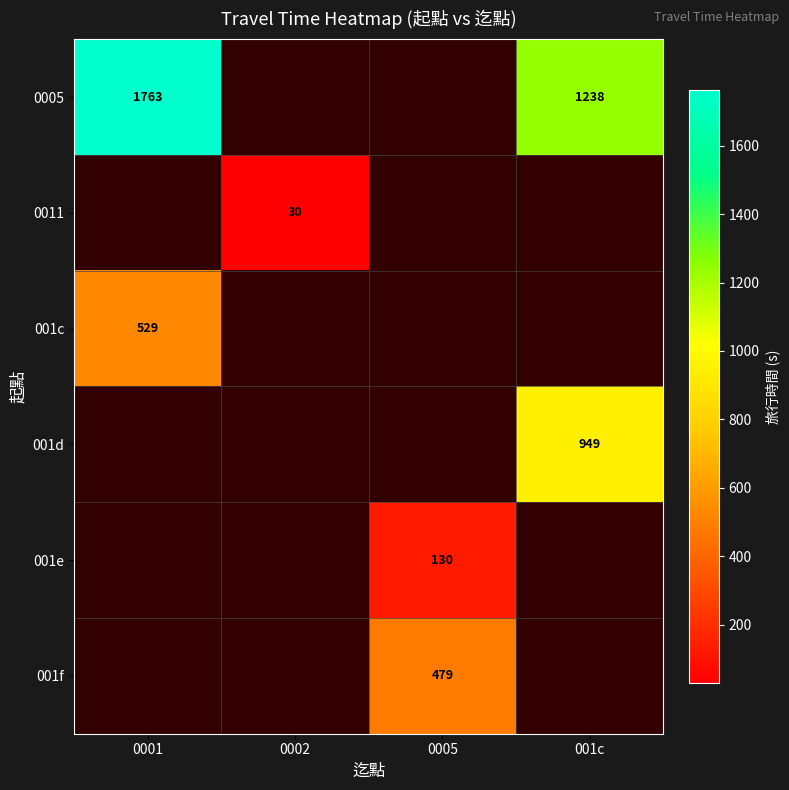

The 0005 series shows 1763 at 0001. True or false?

True